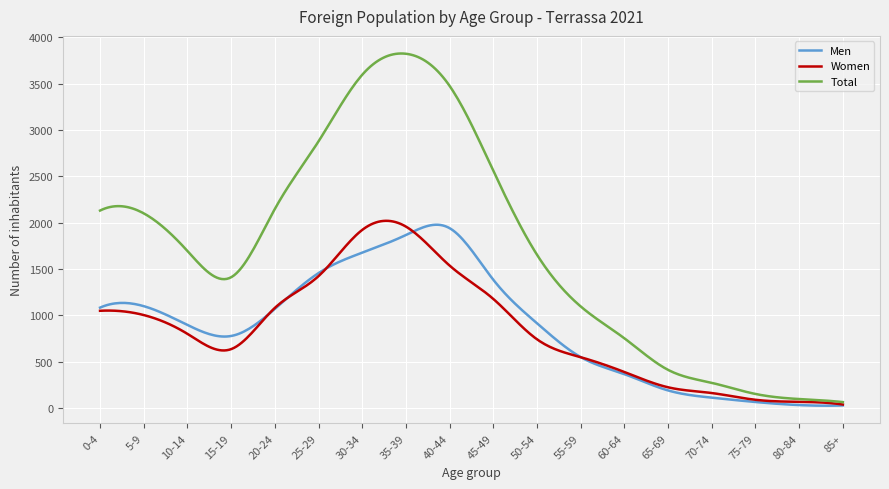

What is the greatest value displayed?

3825.8